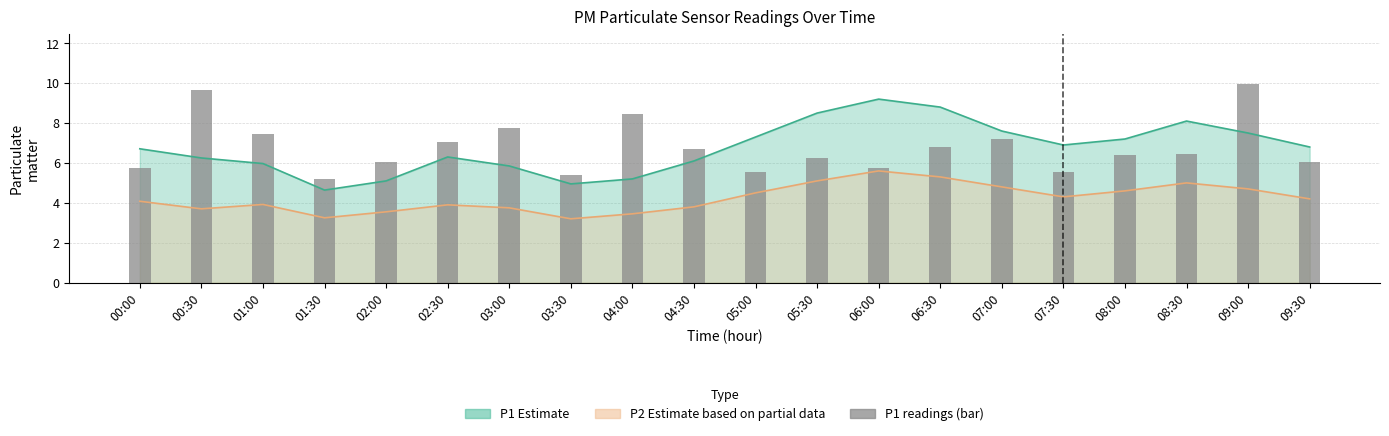

The chart shows a value of 2.5 at 08:00. True or false?

False